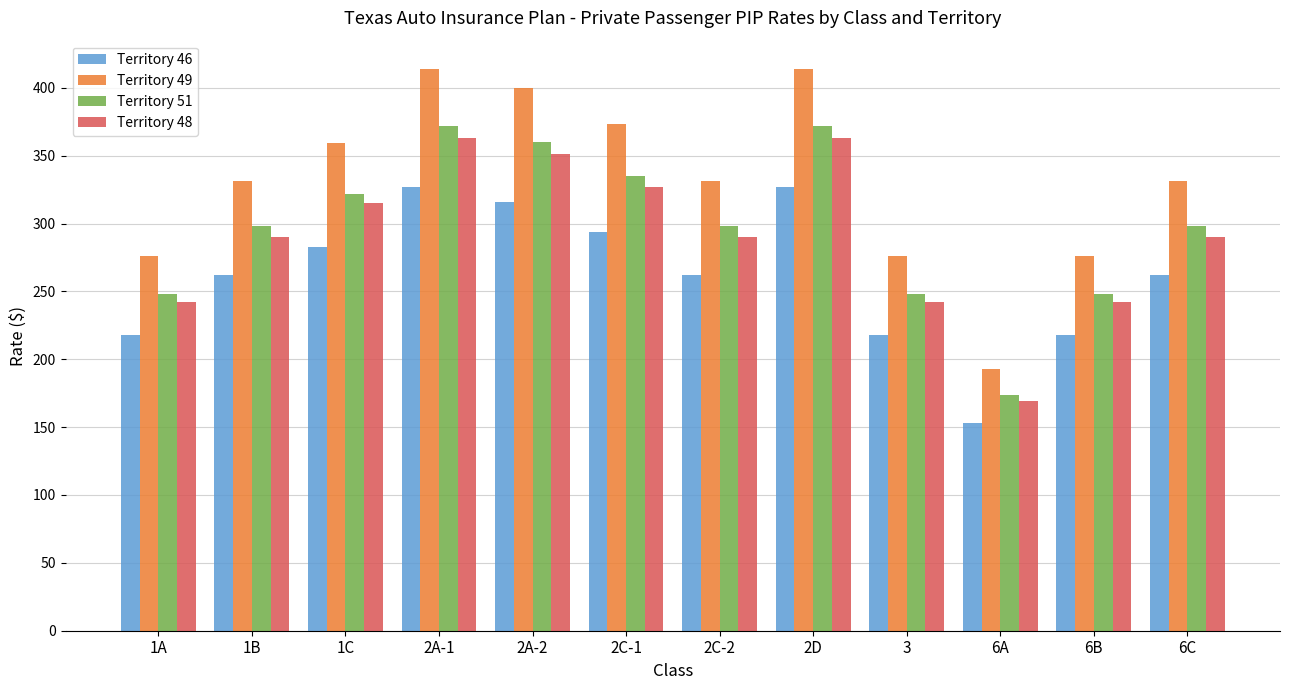

What is the spread (max minus min) of values at 6A?

40